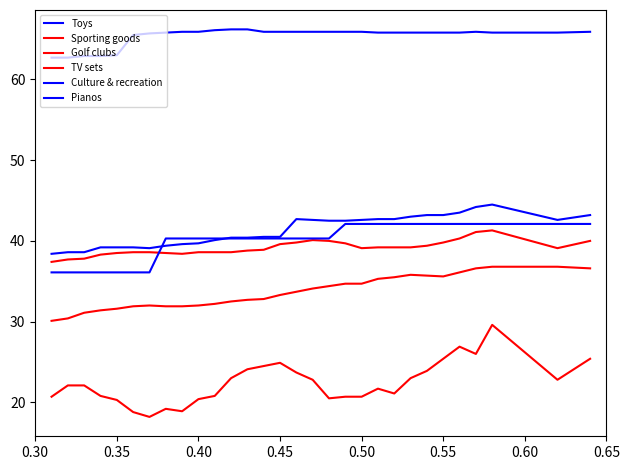

Does the chart display data point markers on the line(s)?

No